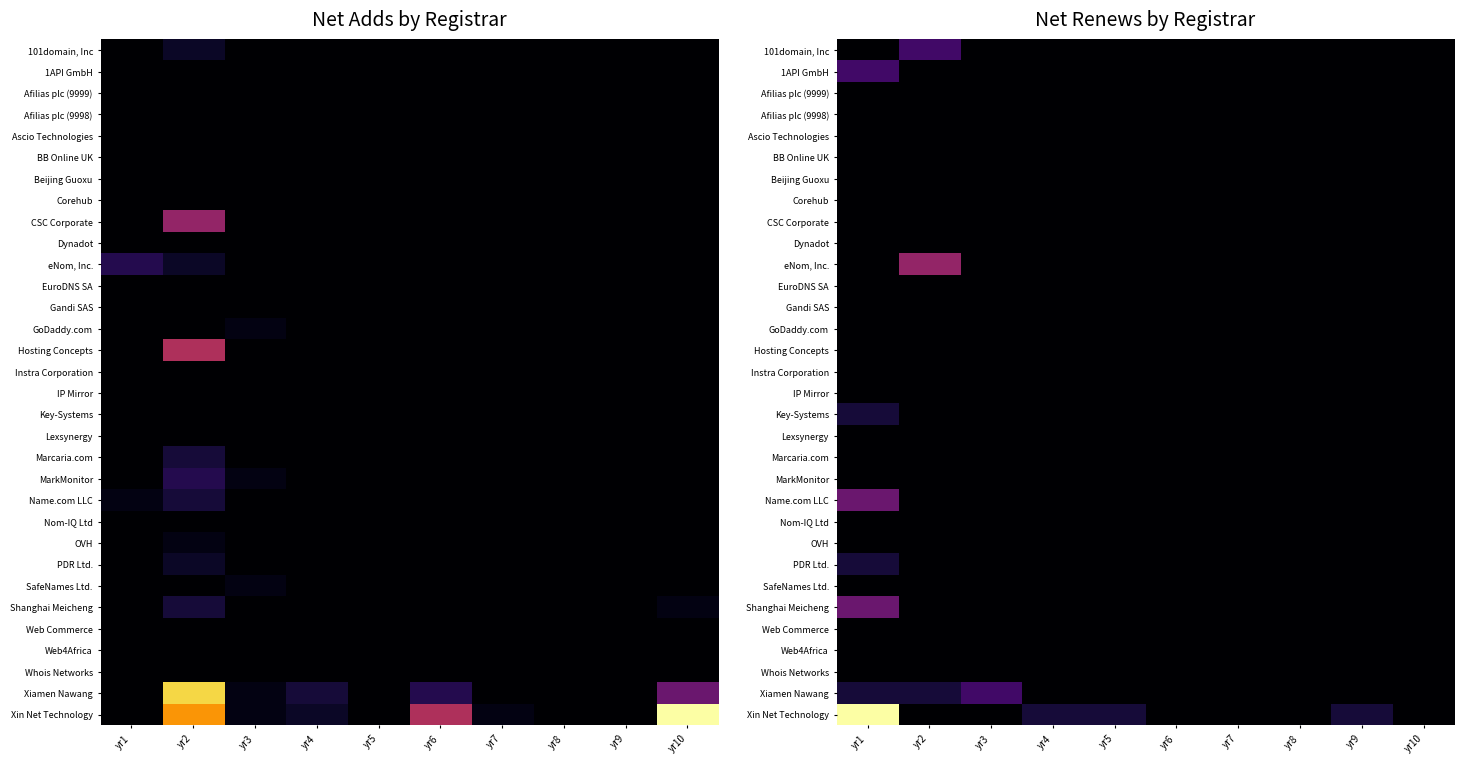

At which label is EuroDNS SA closest to 0?

yr1